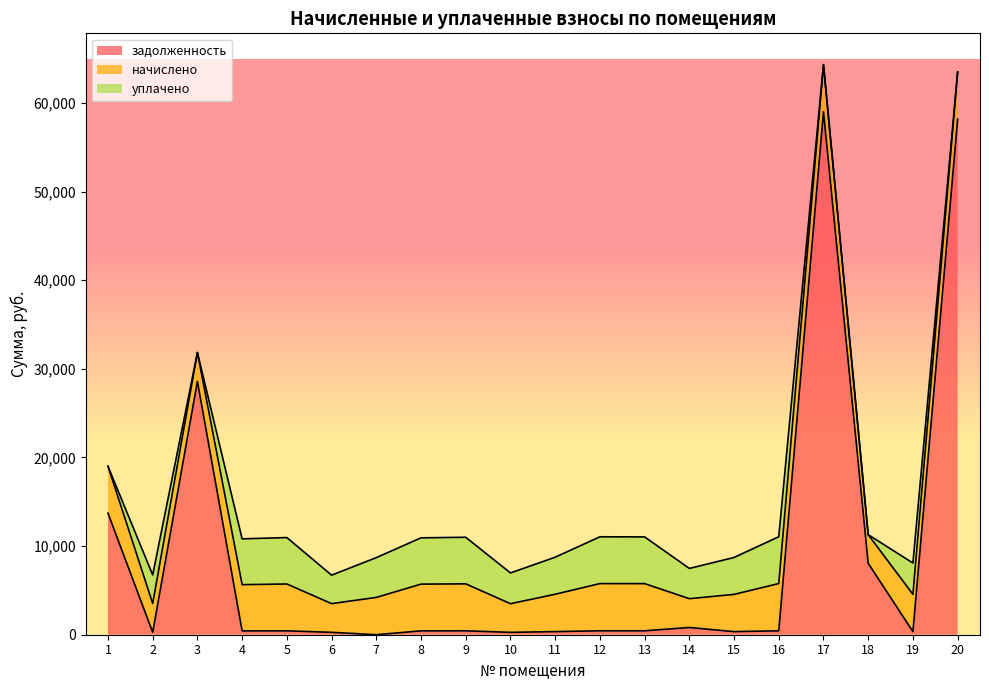

Which label corresponds to the largest value in the chart?

17